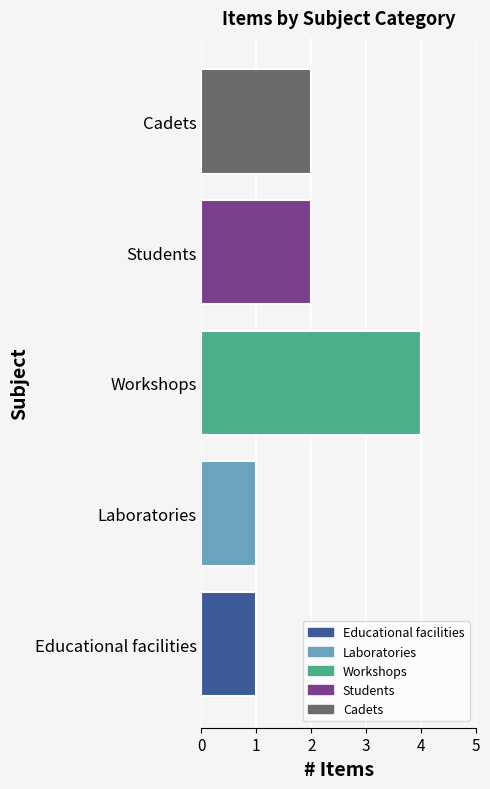

What is the ratio of the value at Workshops to the value at Educational facilities?

4.0